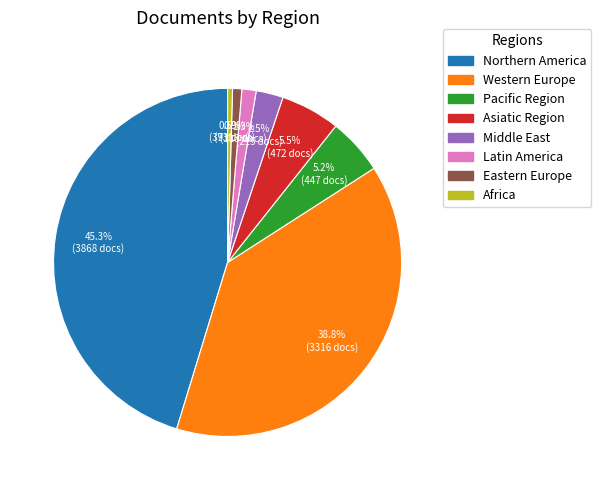

Which slice is the largest?

Northern America